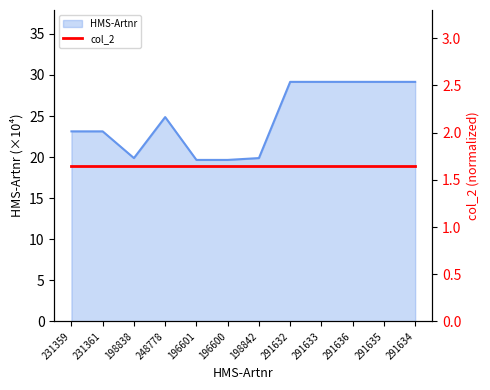

What is the maximum value shown in the chart?

29.2